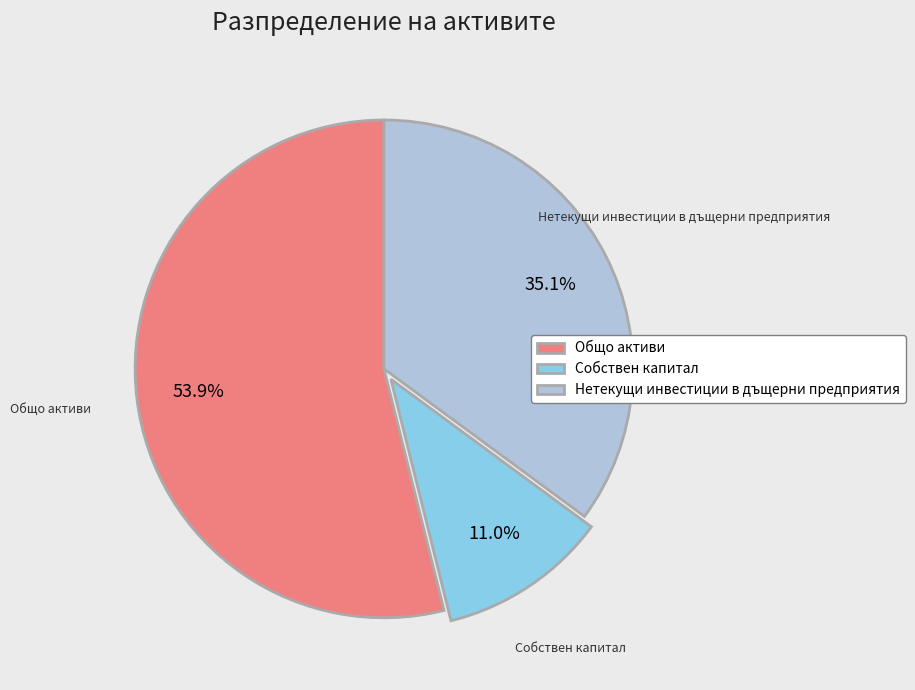

How many slices are in this pie chart?

3